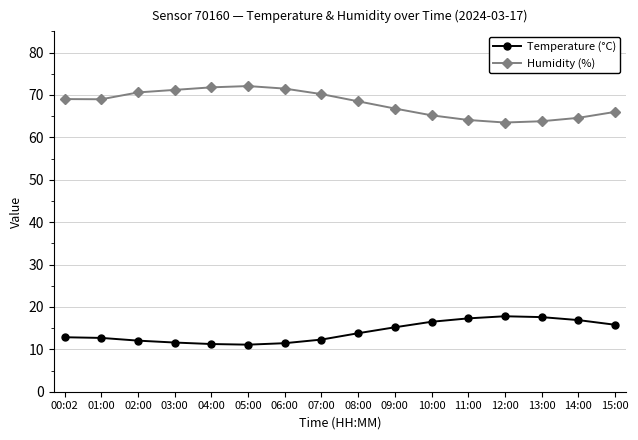

At 13:00, list the series in order from smallest to largest.

Temperature (°C), Humidity (%)